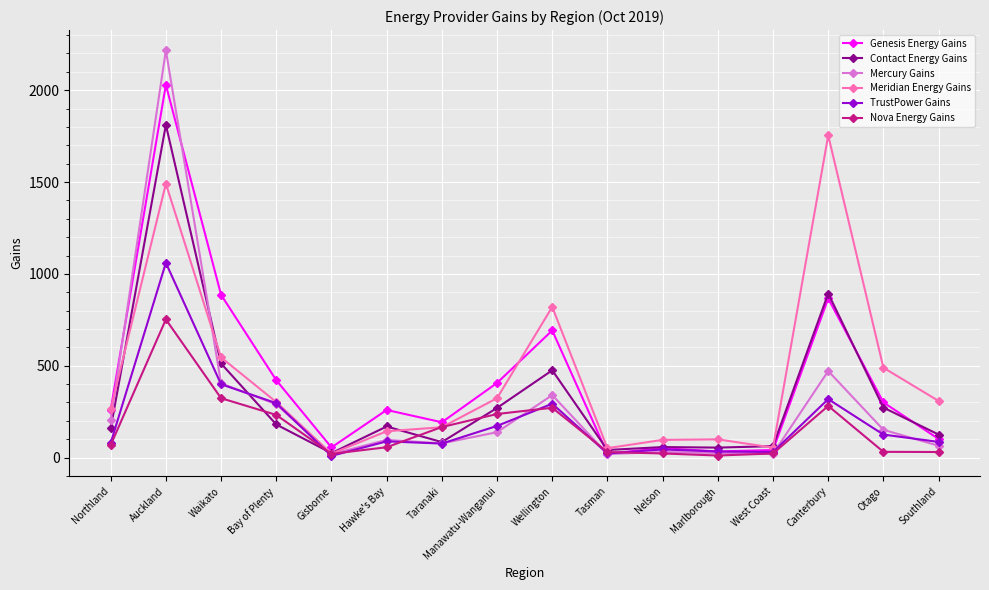

What is the average value of the TrustPower Gains series?

196